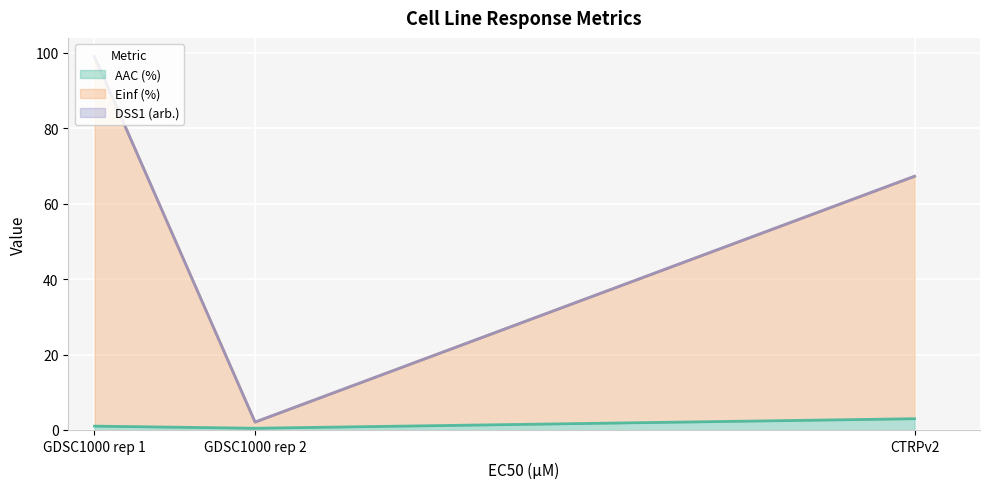

What is the average value of the Einf (%) series?

56.1